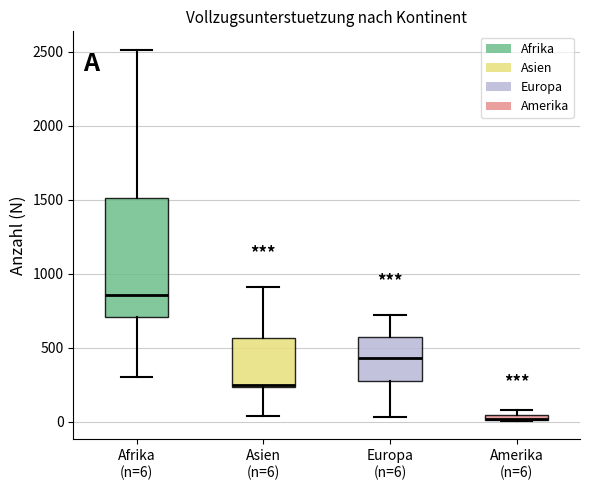

Comparing the boxes themselves (not the whiskers), which one is the tallest?

Afrika (n=6)